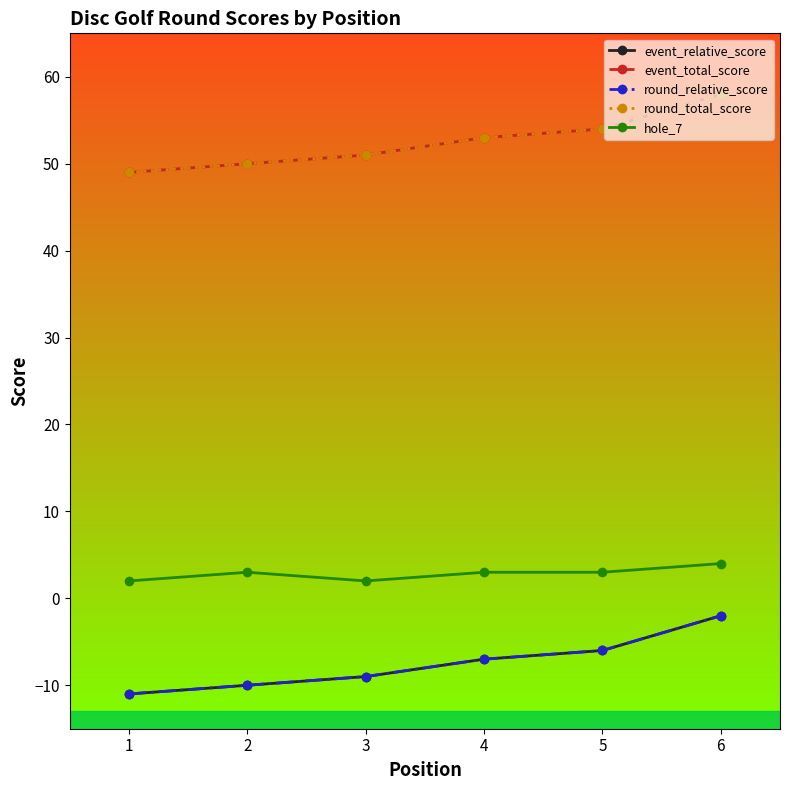

Is this an area chart (filled region under the line)?

No